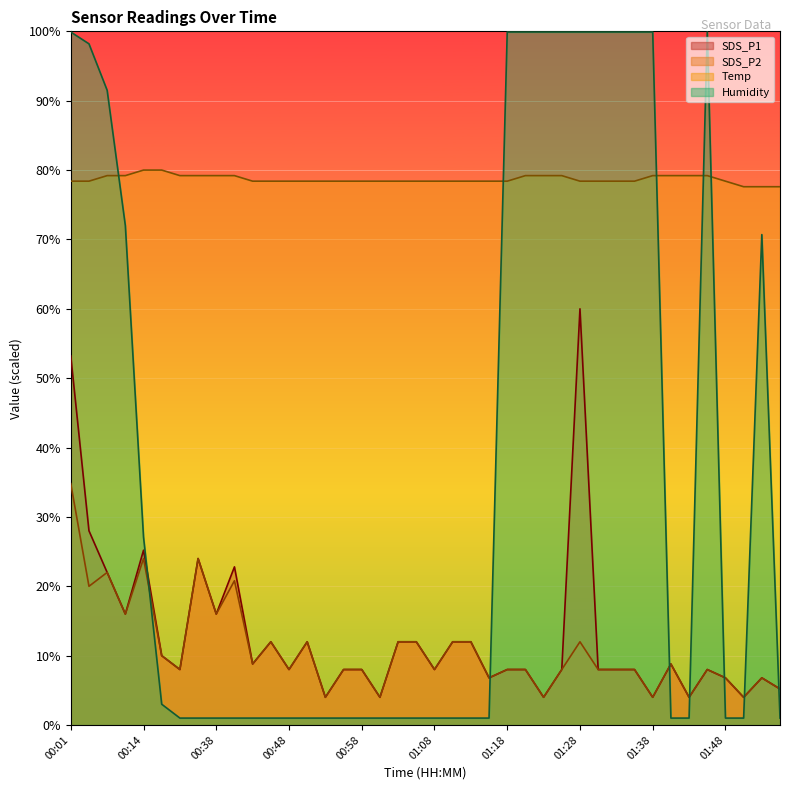

At which label does Temp first exceed 78?

00:01